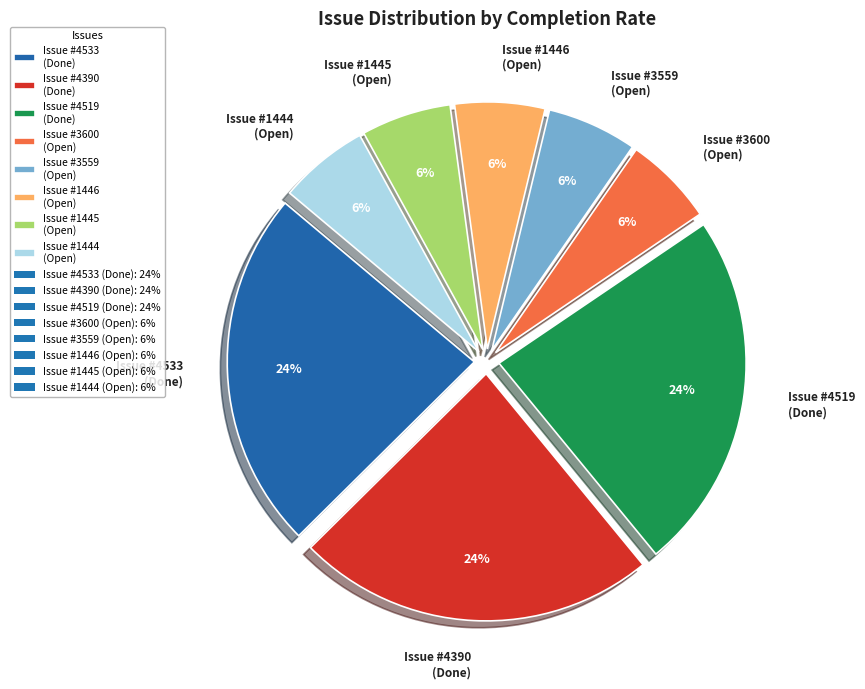

Count the number of slices in the pie.

8